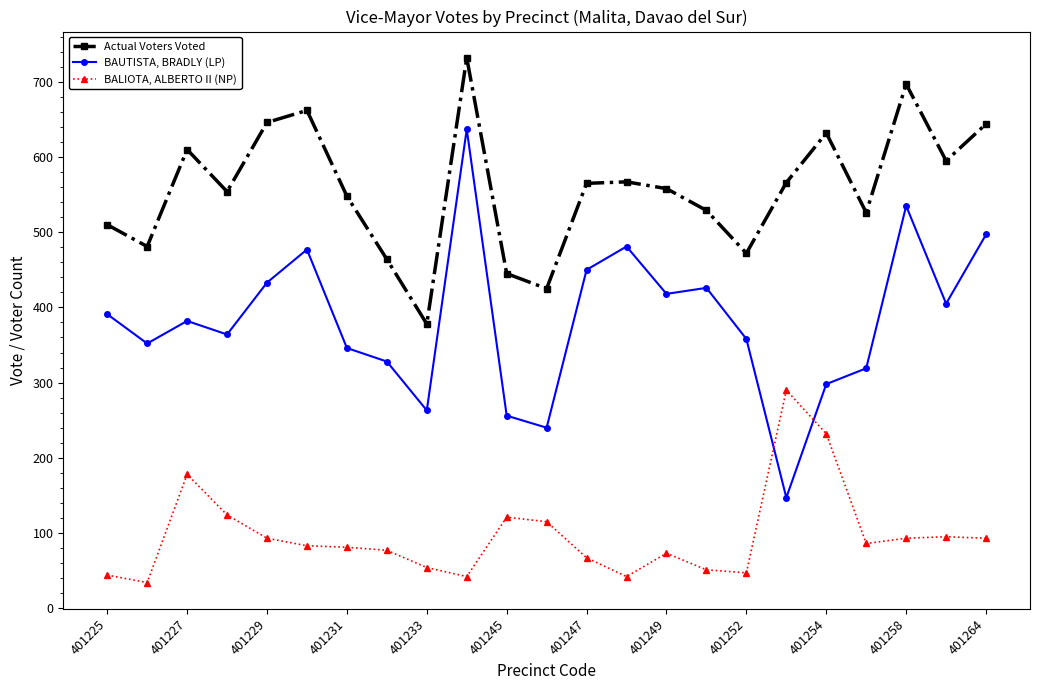

List the series in order of their peak value, lowest first.

BALIOTA, ALBERTO II (NP), BAUTISTA, BRADLY (LP), Actual Voters Voted